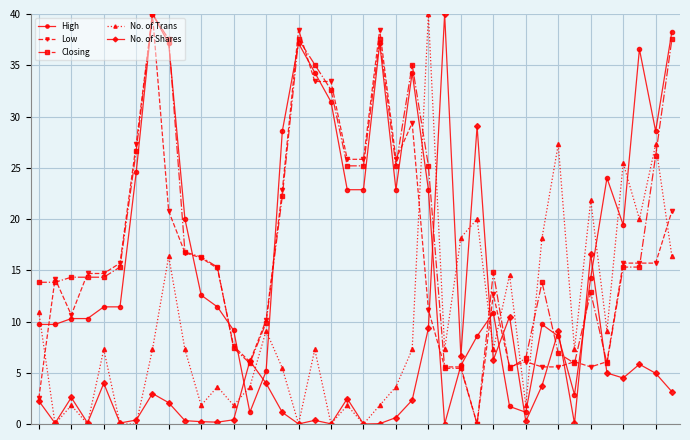

What is the maximum value shown in the chart?

40.0